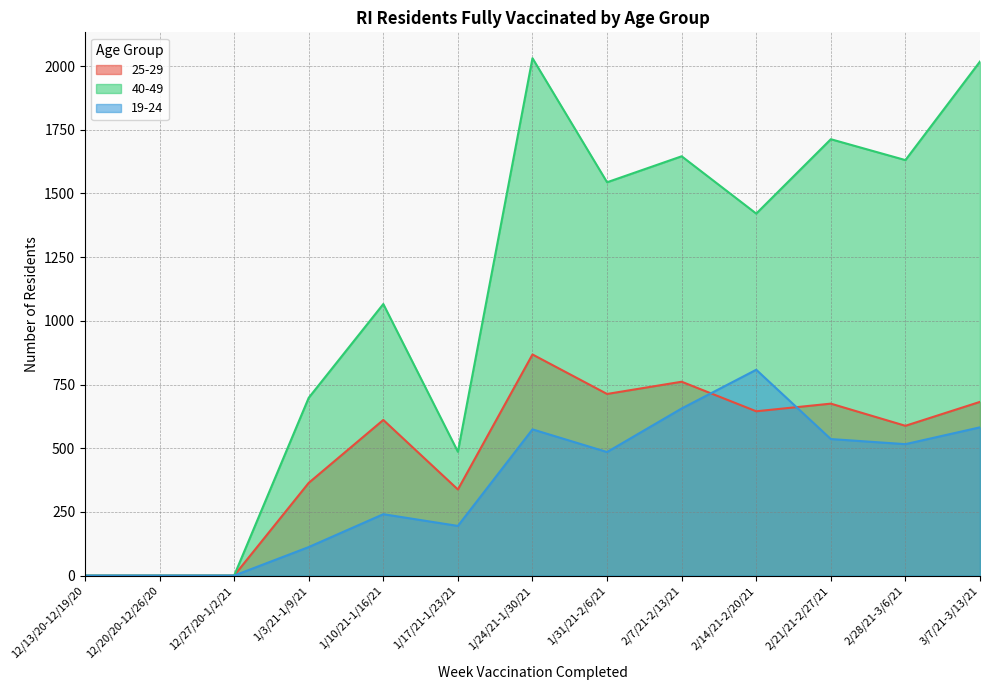

How many lines are shown in the chart?

3